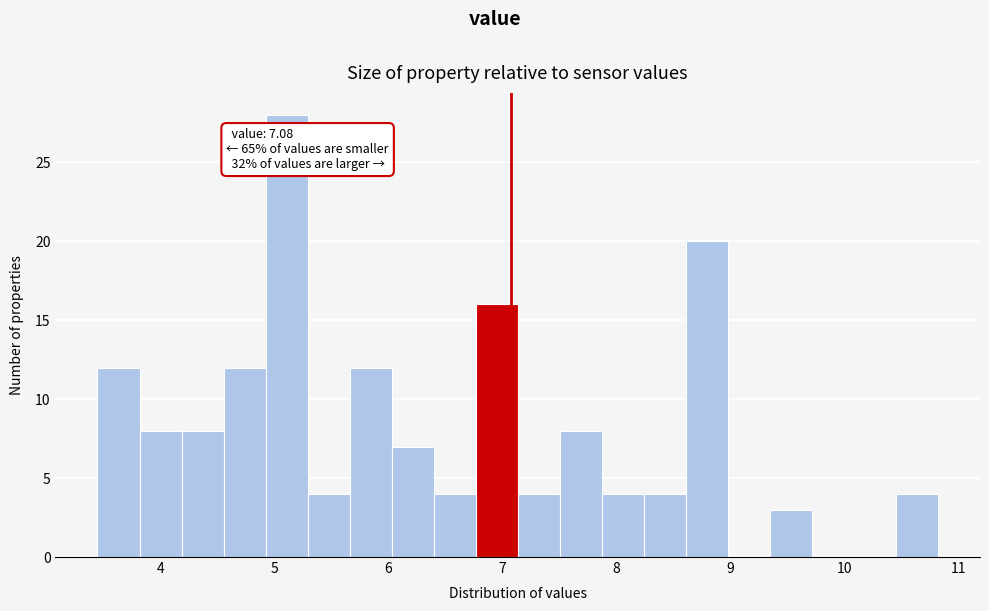

Read against the x-axis, roughly where is the centre of the tallest bar?

5.1